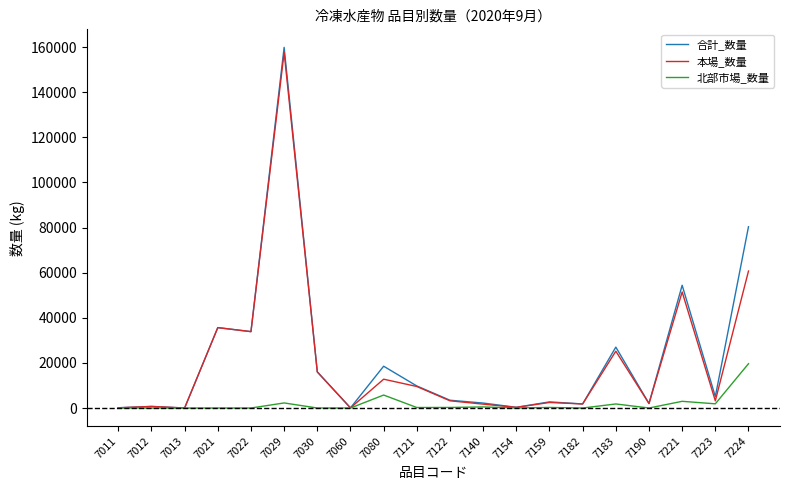

True or false: 合計_数量 has more than 0 interior local peaks.

True